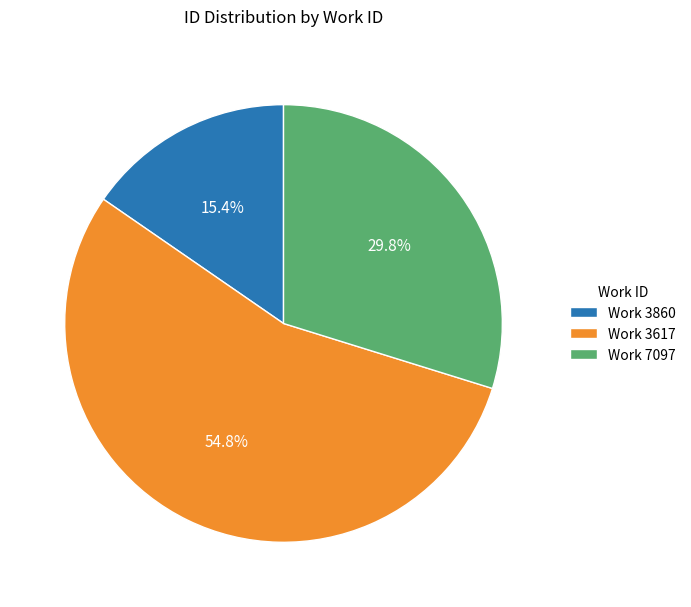

Rank the categories by value from highest to lowest.

Work 3617, Work 7097, Work 3860